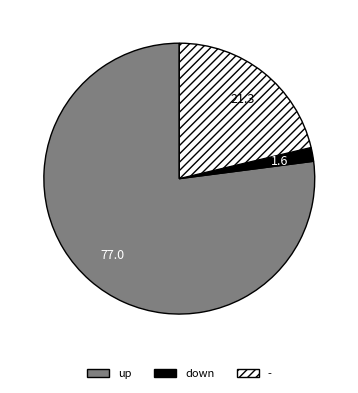

Is it true that down is 2% of the pie?

True